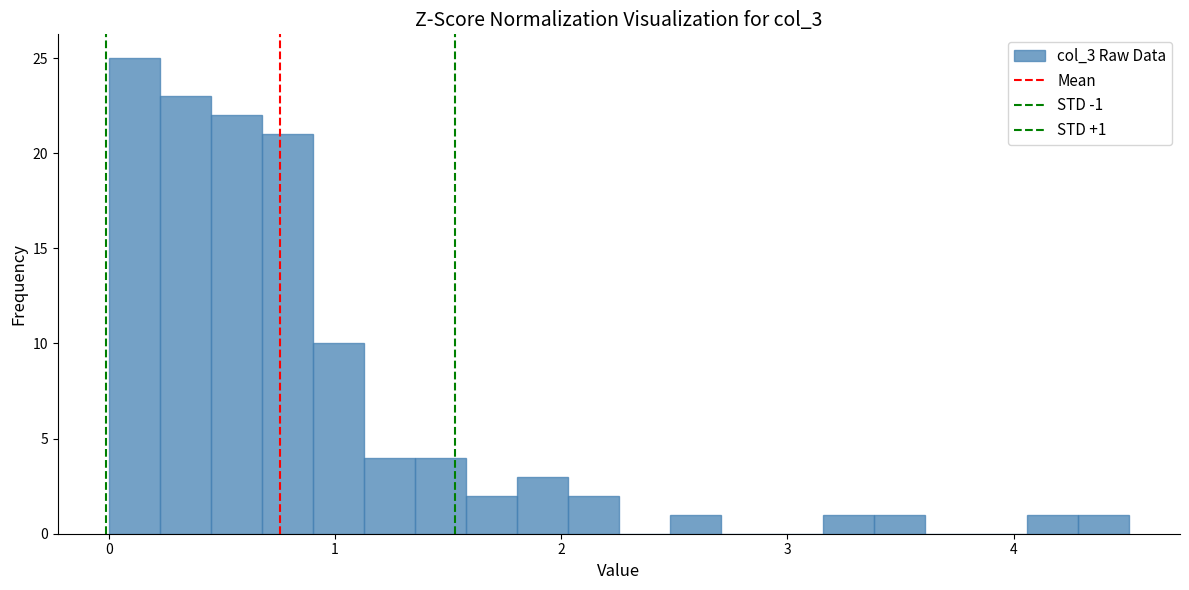

Read against the x-axis, roughly where is the centre of the tallest bar?

0.1